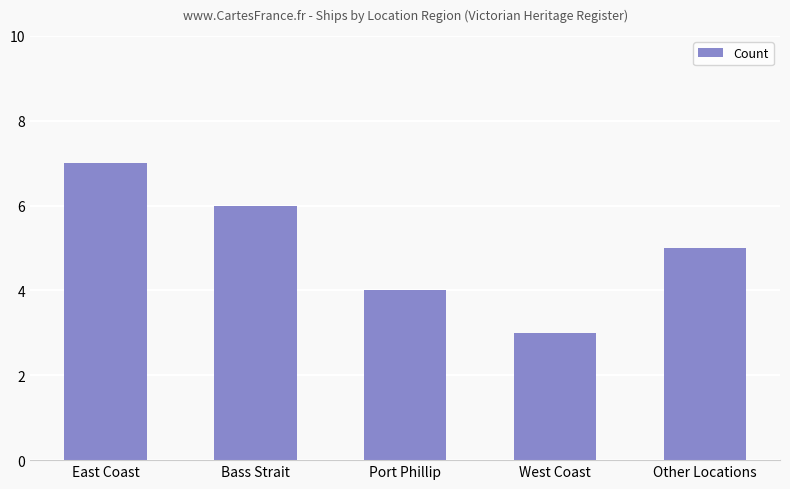

Which label corresponds to the largest value in the chart?

East Coast